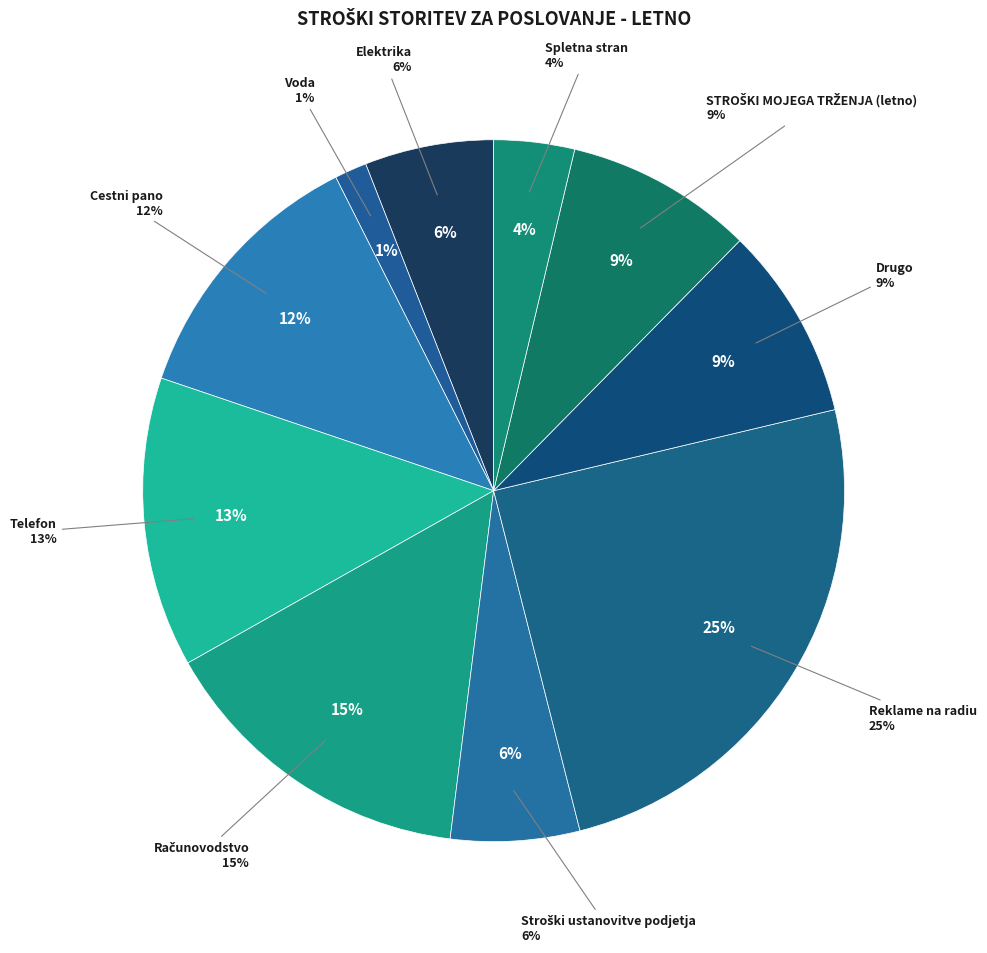

The Računovodstvo slice represents 29% of the pie. True or false?

False